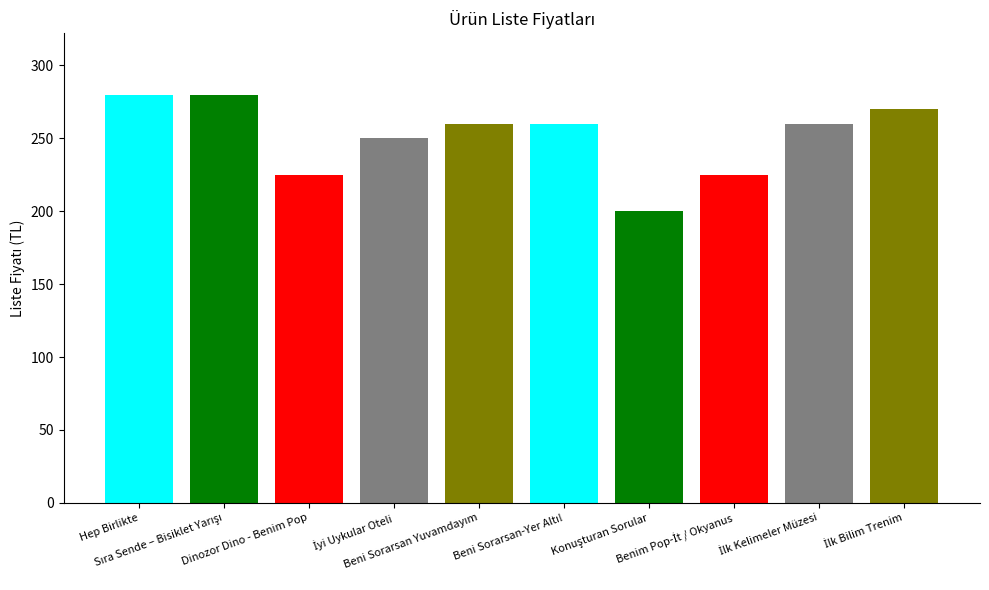

Is it true that the value at Konuşturan Sorular is 46?

False